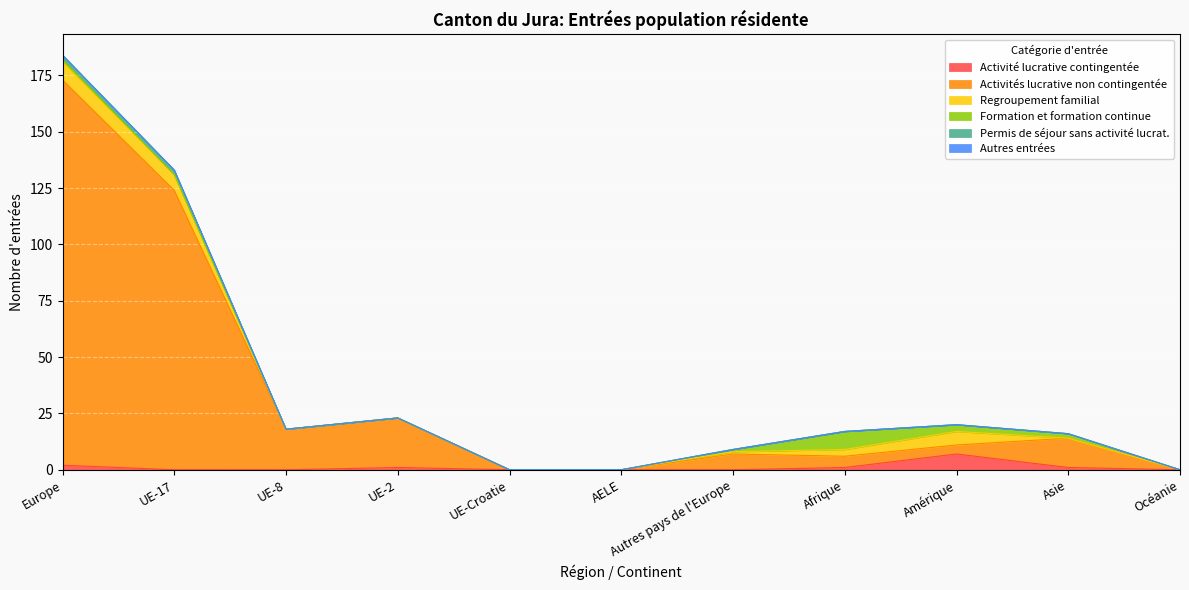

At how many categories does at least one series exceed 88?

2